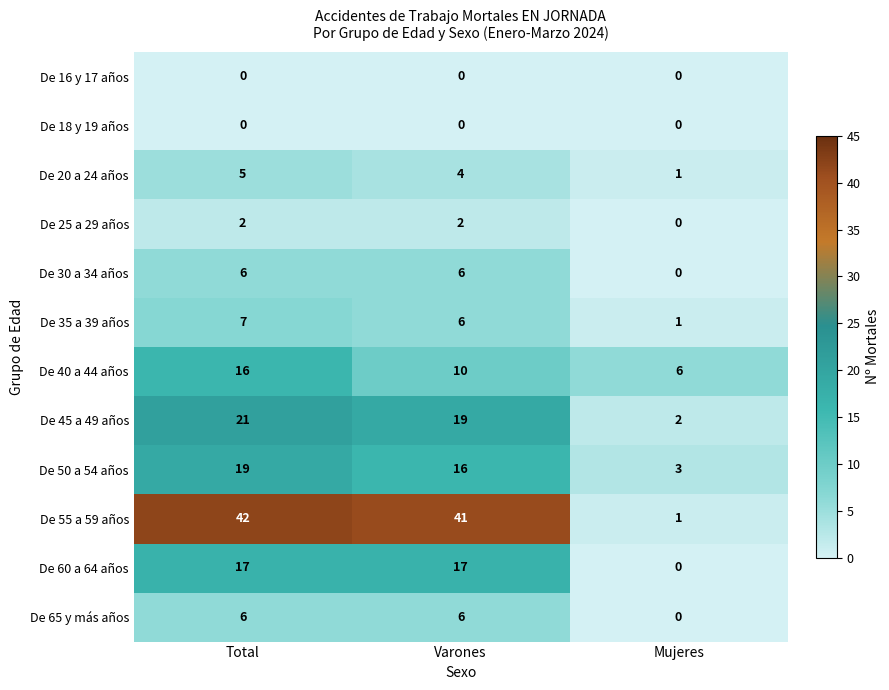

At how many categories does at least one series exceed 0?

3